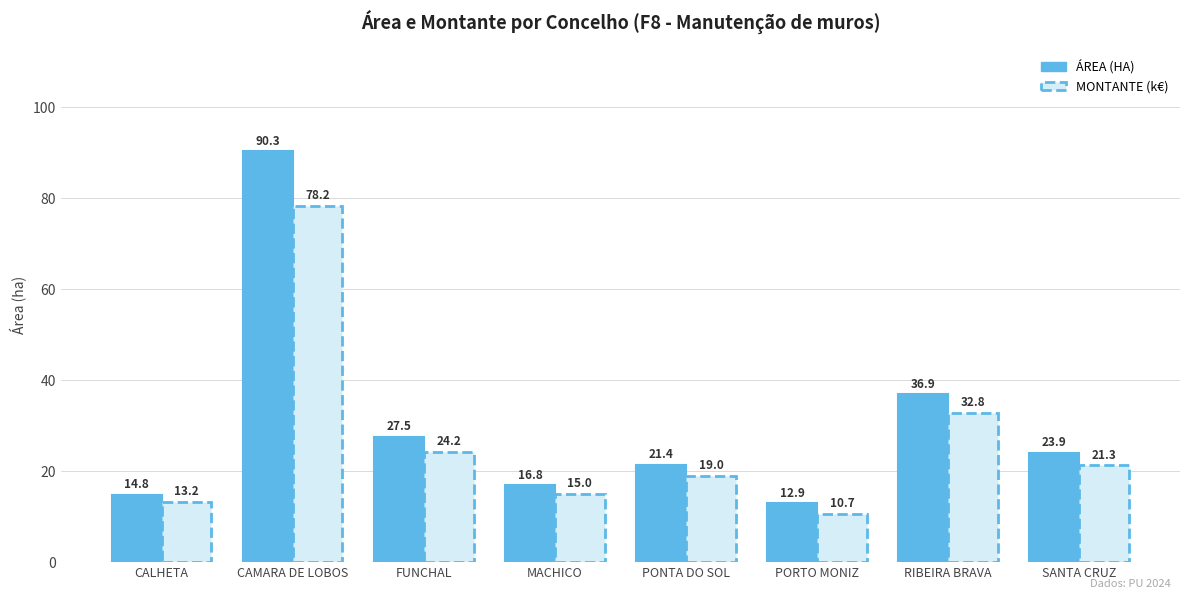

Which category has the lowest value across all series?

PORTO MONIZ